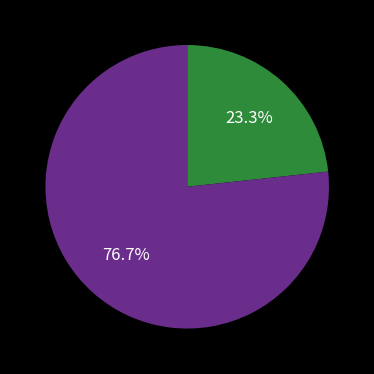

Does any single category account for the majority?

Yes